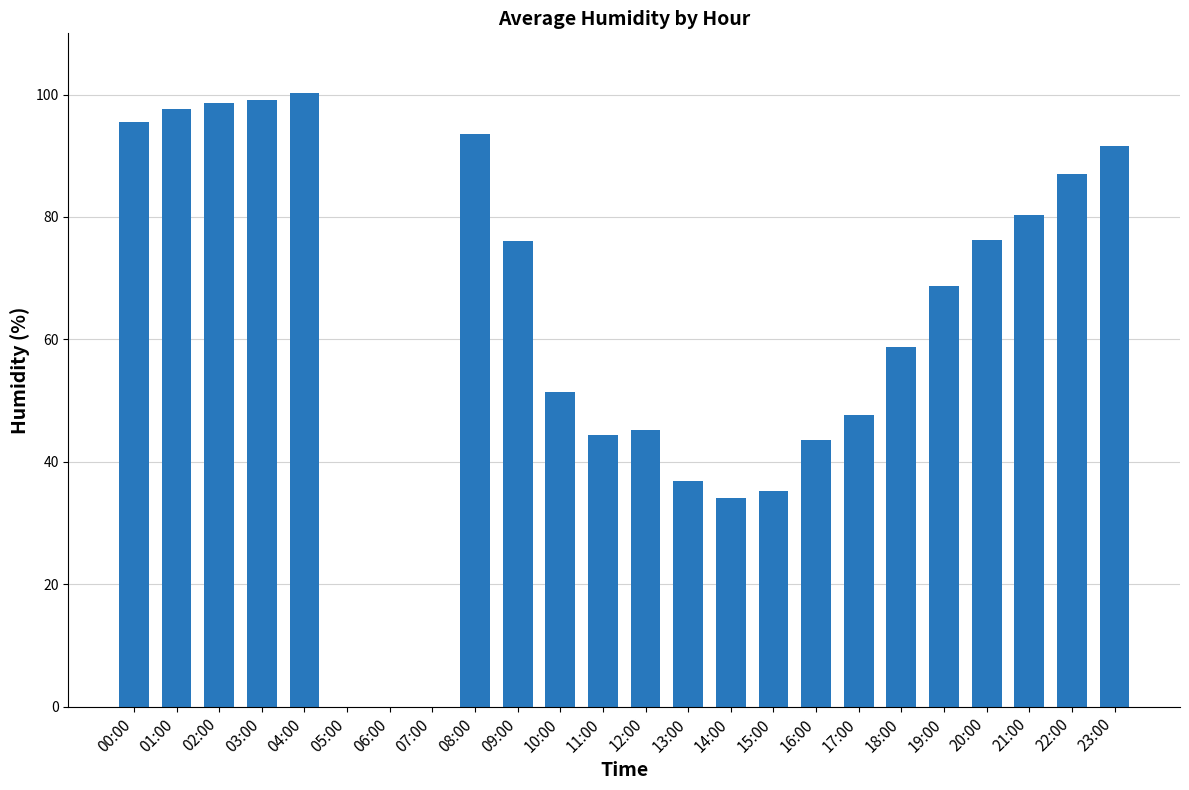

What is the average value?

60.9